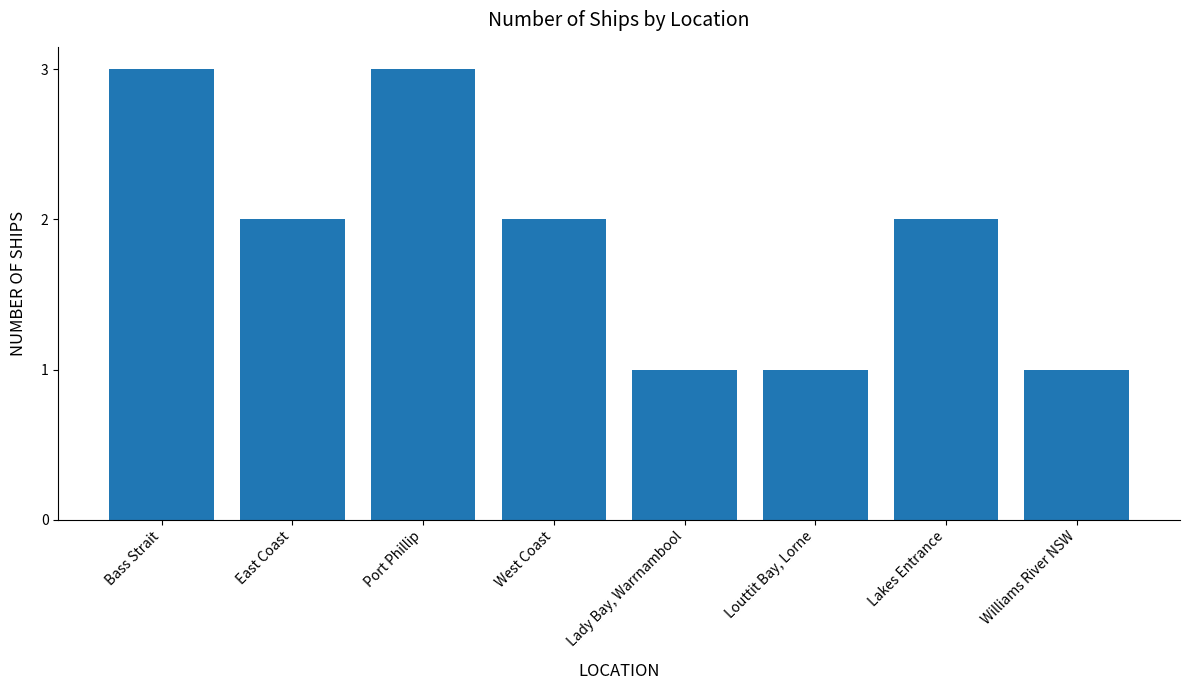

How many values are between 1 and 3?

8